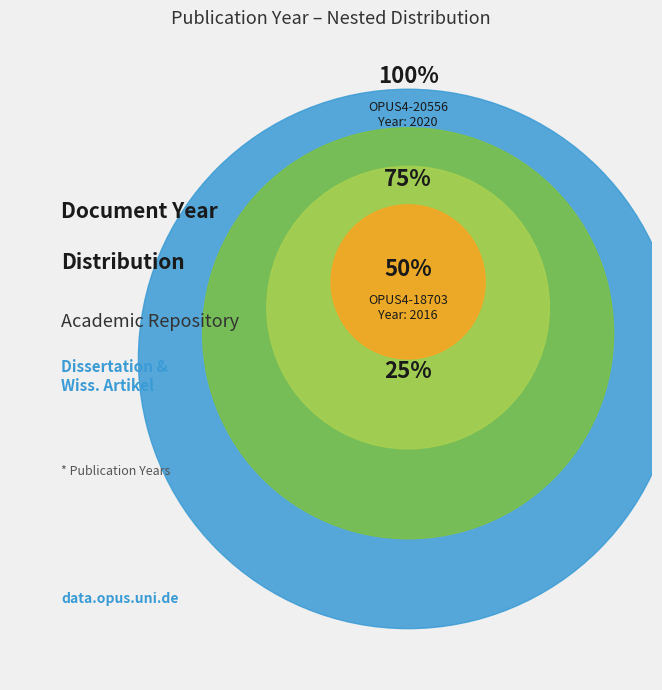

Which slice is the smallest?

OPUS4-18703